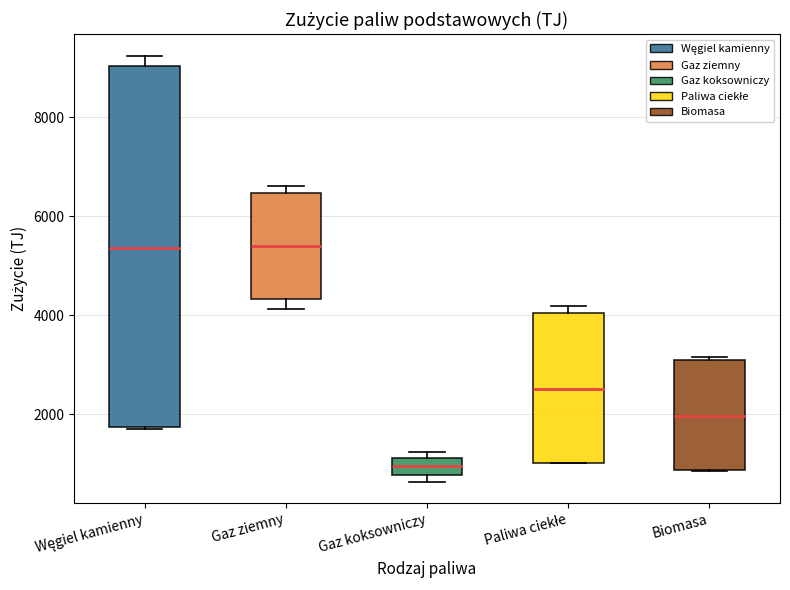

Comparing the boxes themselves (not the whiskers), which one is the tallest?

Węgiel kamienny